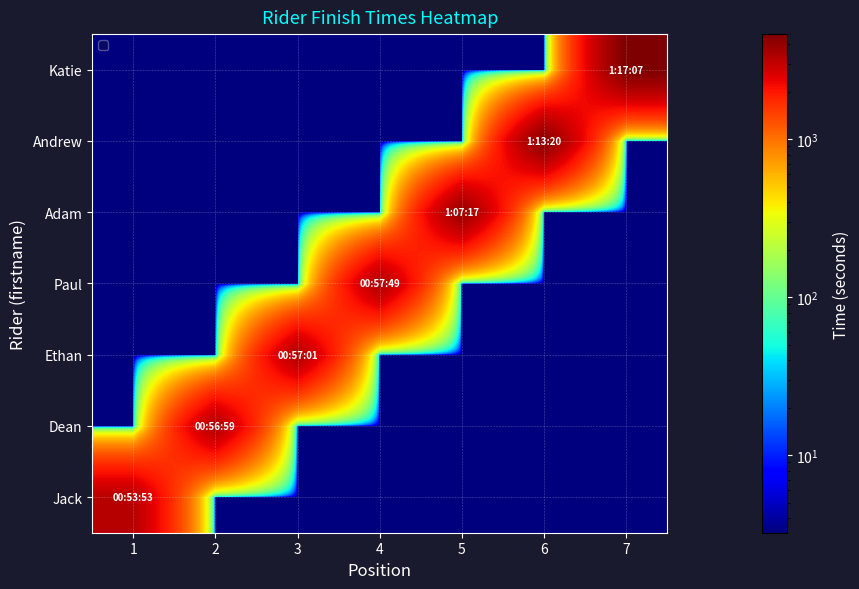

At how many categories does at least one series exceed 2762?

7